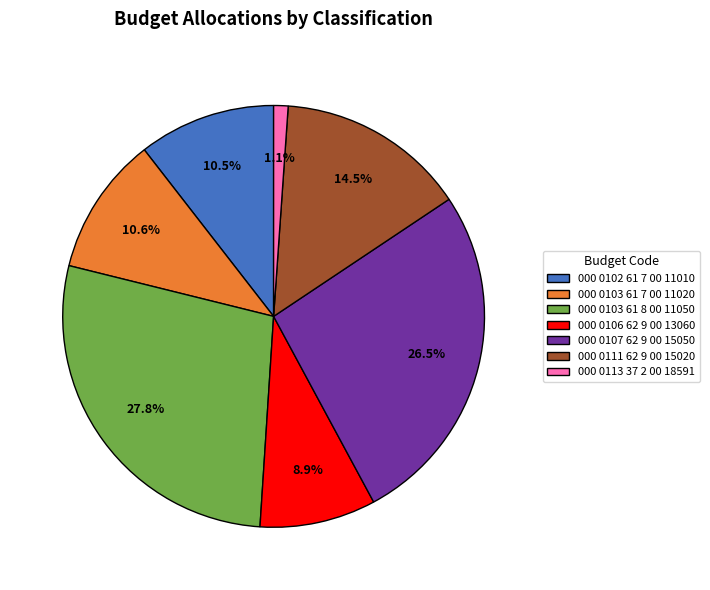

Is it true that 000 0106 62 9 00 13060 is 9% of the pie?

True